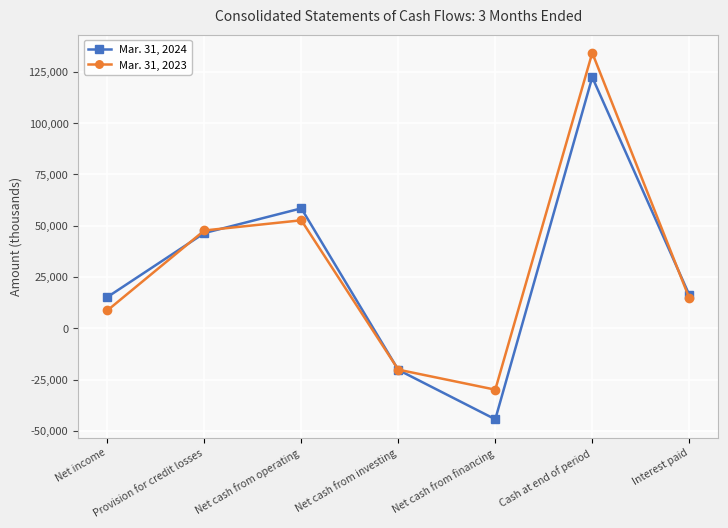

What is the label of the 1st point from the left?

Net income